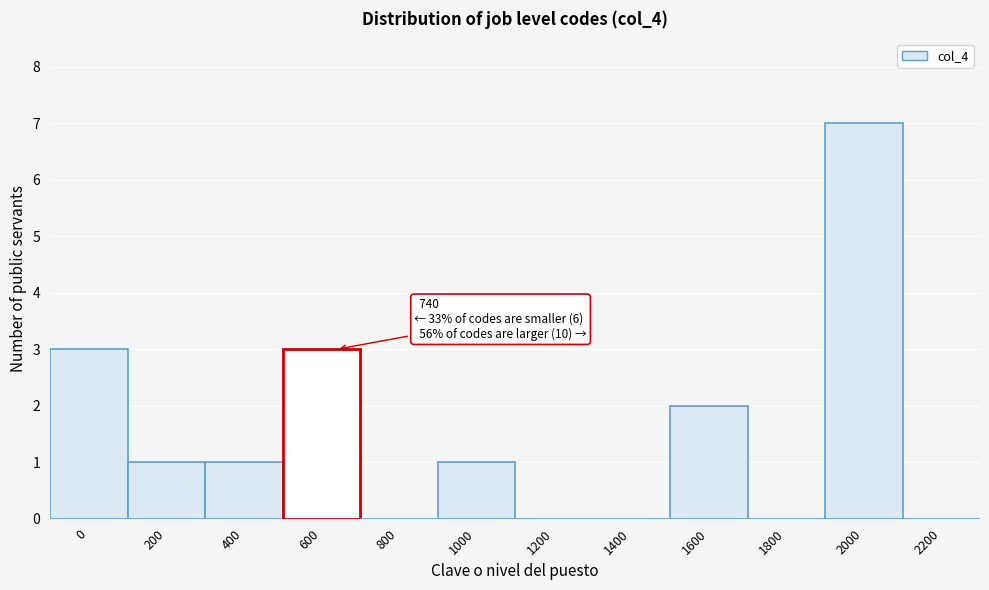

Reading left to right, transcribe all the data shown in this chart.

0=3	200=1	400=1	600=3	800=0	1000=1	1200=0	1400=0	1600=2	1800=0	2000=7	2200=0